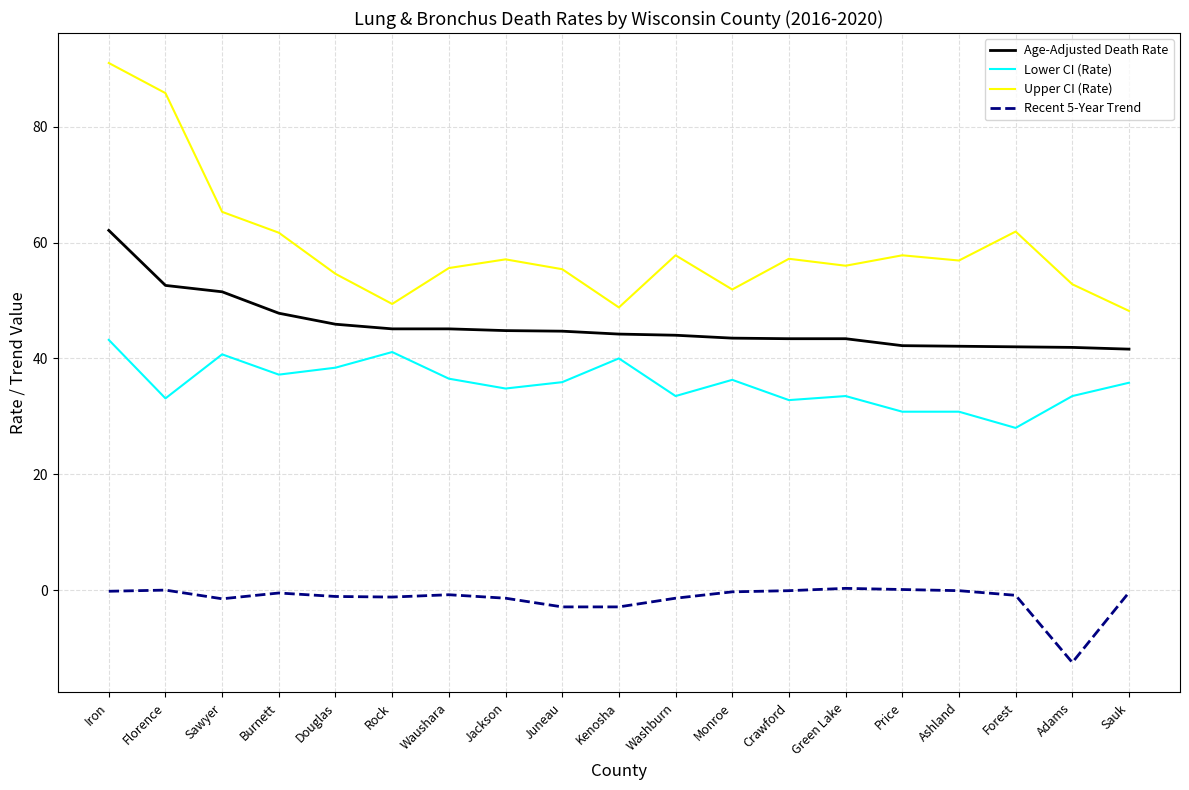

At which category is the sum across all series the highest?

Iron